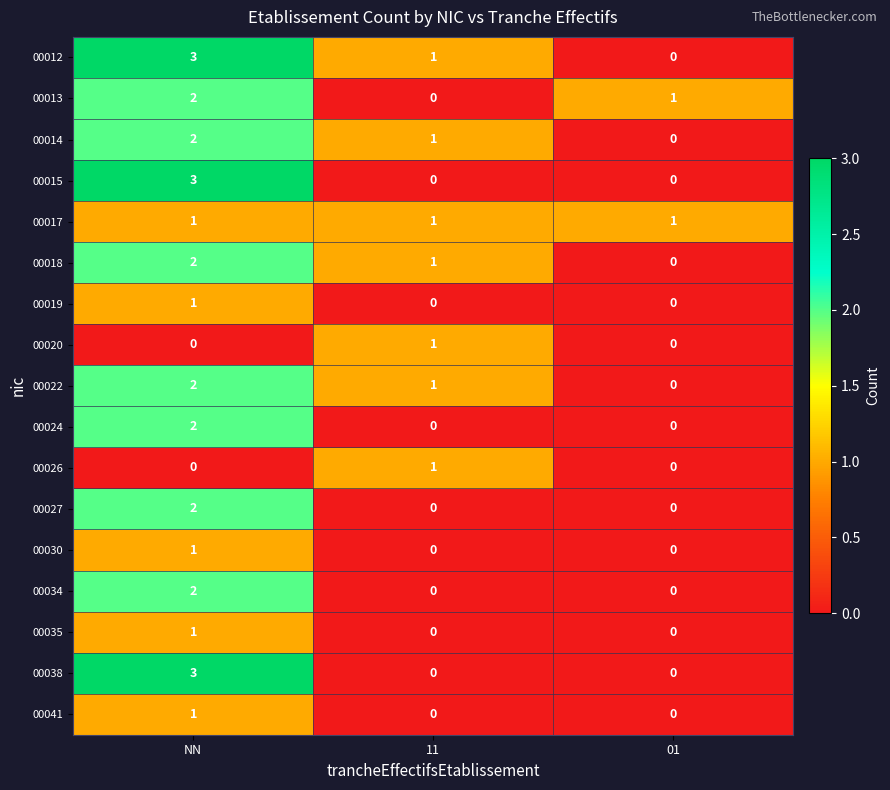

What is the total value across all series at 01?

2